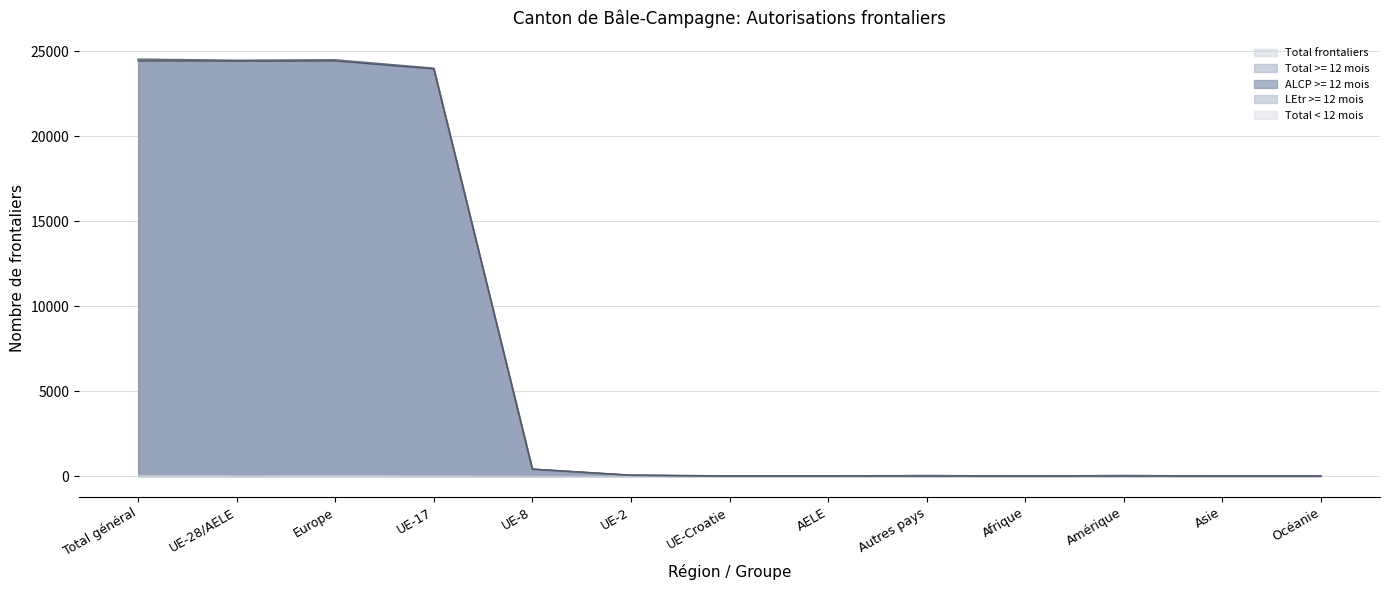

What is the label of the 13th point from the right?

Total général